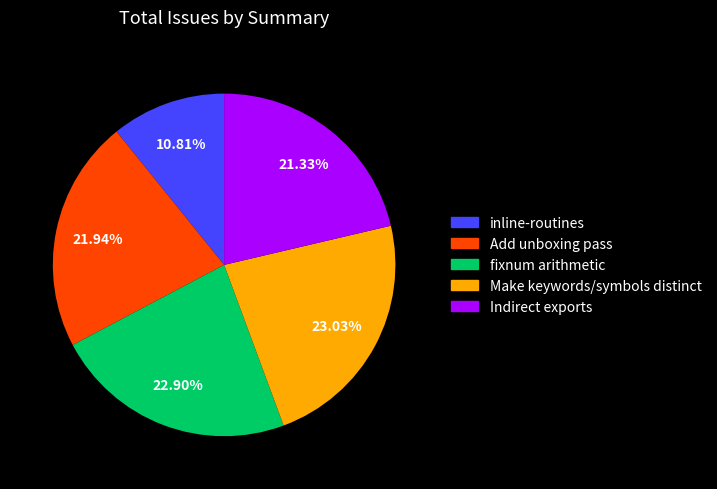

To the nearest percent, what is the difference between the fixnum arithmetic and Add unboxing pass slice percentages?

1%